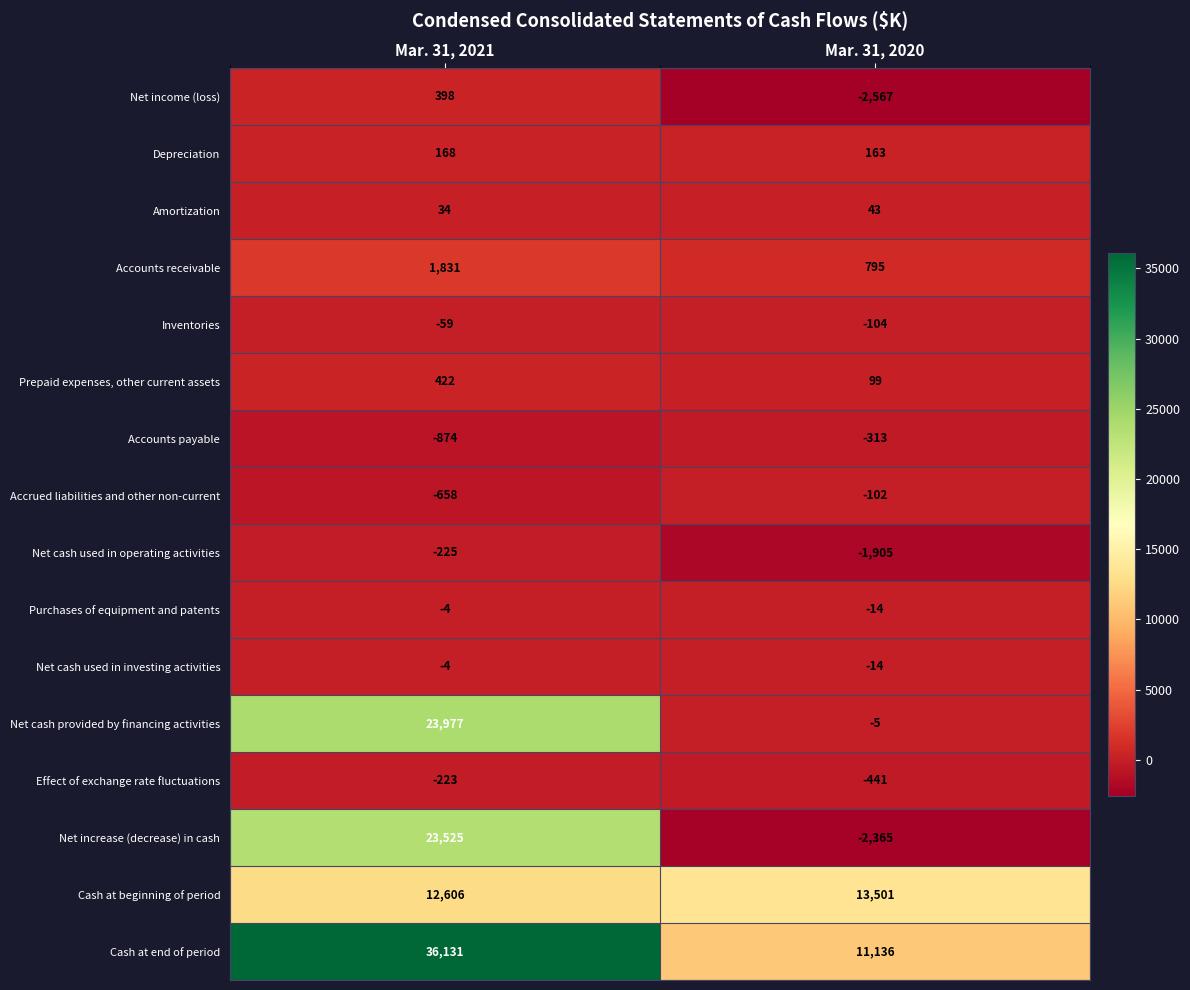

What is the sum of all Effect of exchange rate fluctuations values?

-664